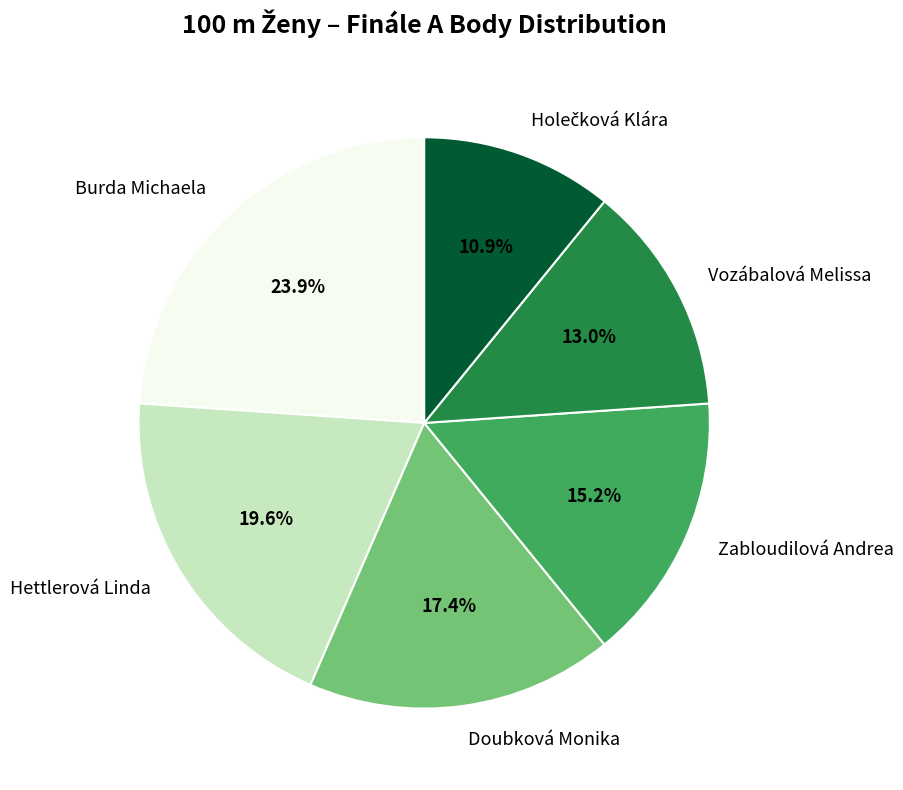

What percentage is NOT represented by Hettlerová Linda?

80.4%